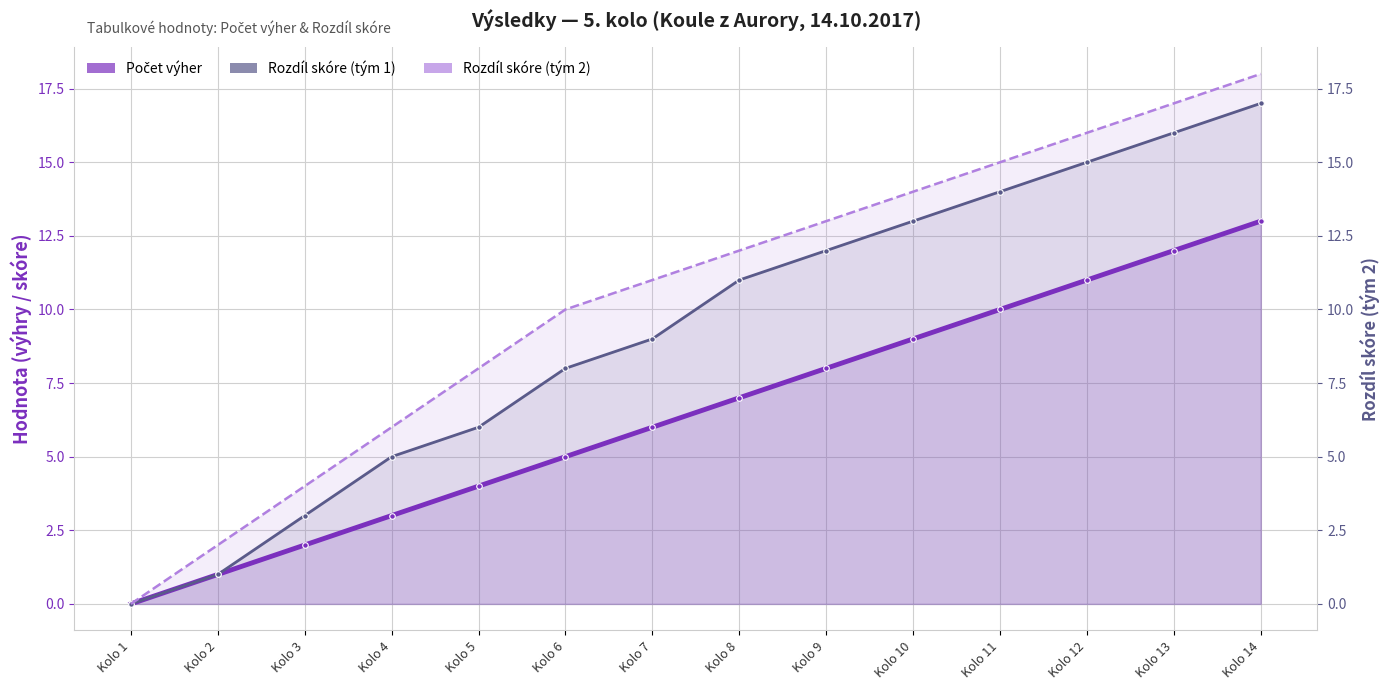

What are all the series names shown in the legend?

Počet výher, Rozdíl skóre (tým 1), Rozdíl skóre (tým 2)